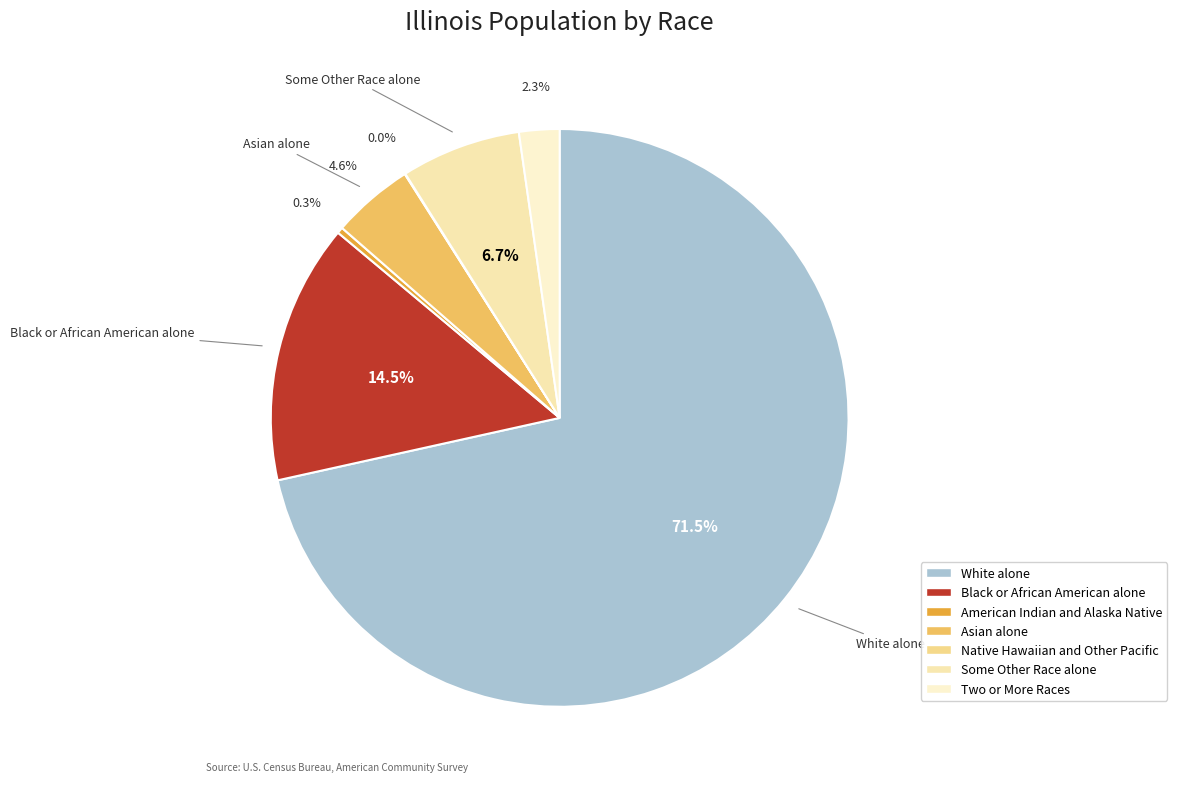

Rank the categories by value from lowest to highest.

Native Hawaiian and Other Pacific, American Indian and Alaska Native, Two or More Races, Asian alone, Some Other Race alone, Black or African American alone, White alone